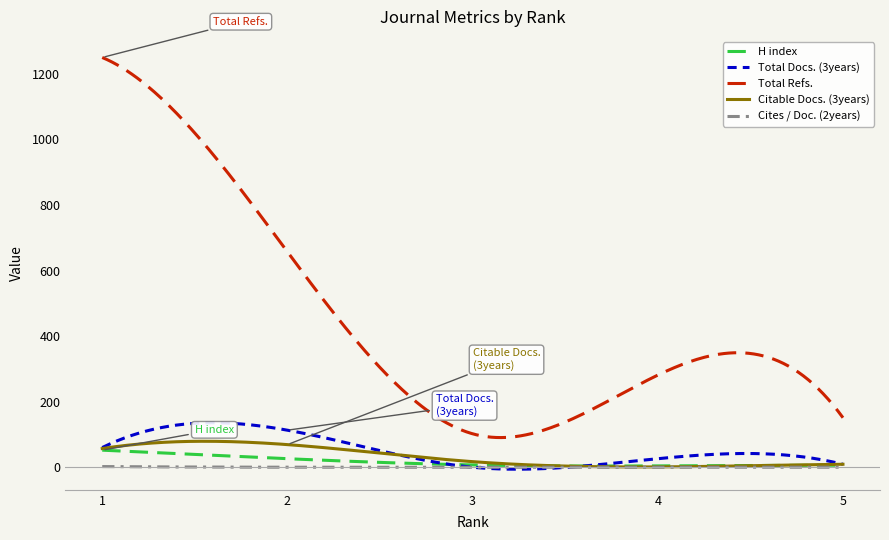

Which series has the widest spread of values?

Total Refs.